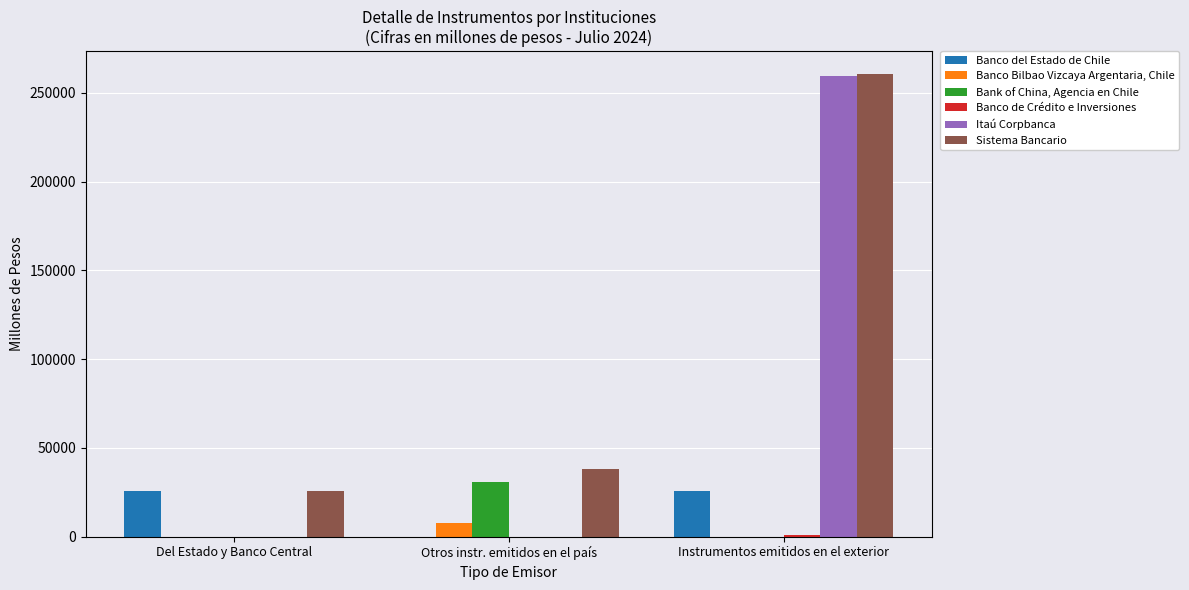

Which series changed the most between Otros instr. emitidos en el país and Instrumentos emitidos en el exterior?

Itaú Corpbanca